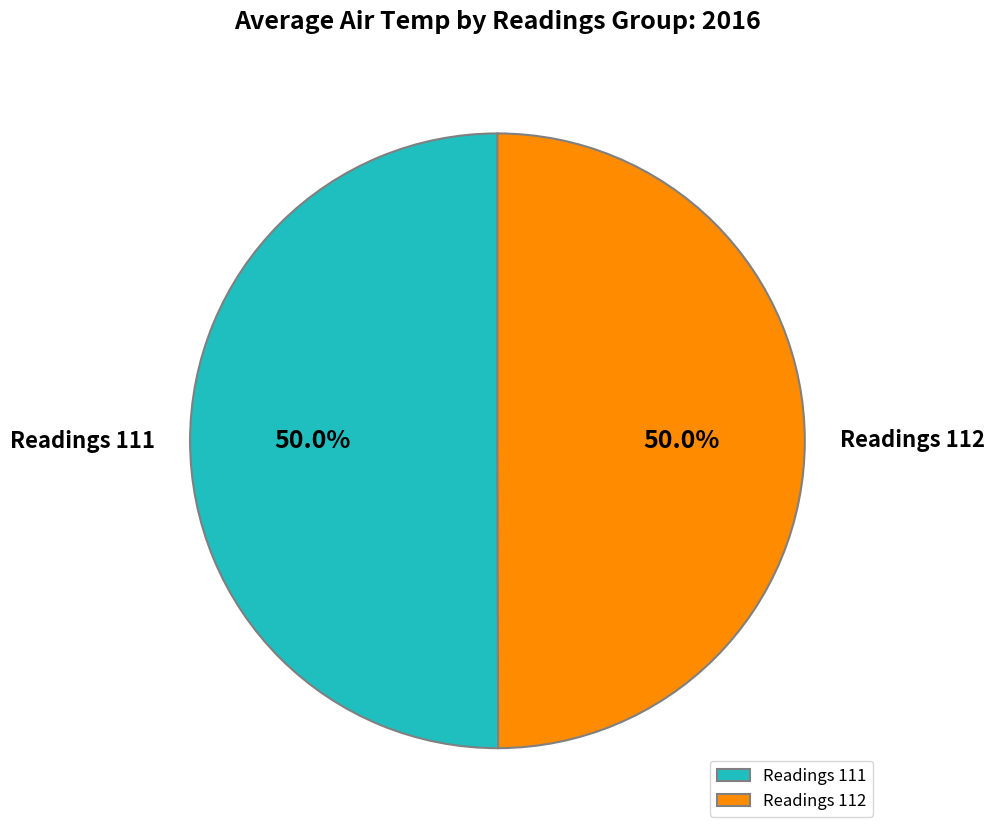

What percentage is NOT represented by Readings 112?

50.0%